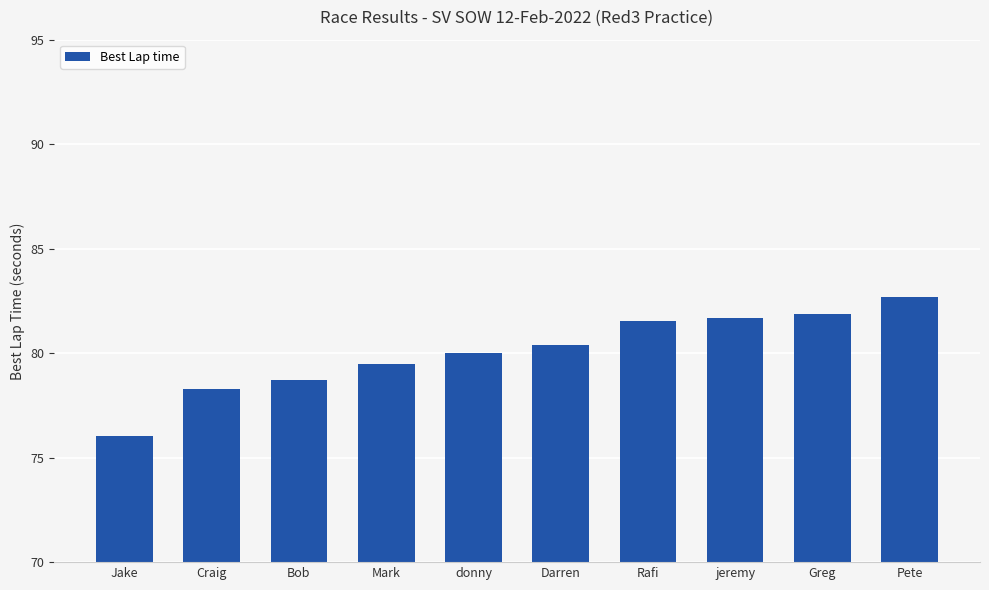

Which has a higher value, Pete or Jake?

Pete